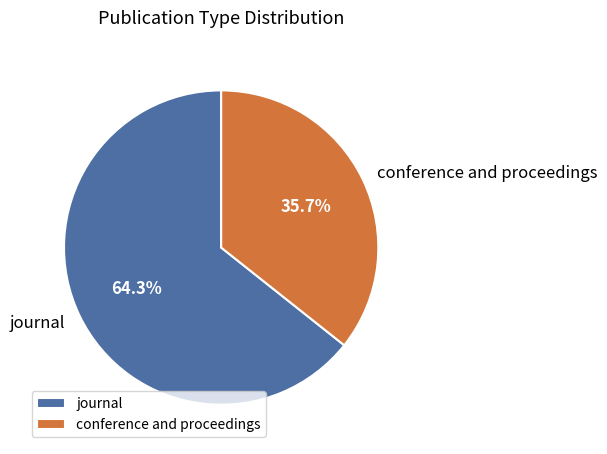

What percentage is NOT represented by conference and proceedings?

64.3%